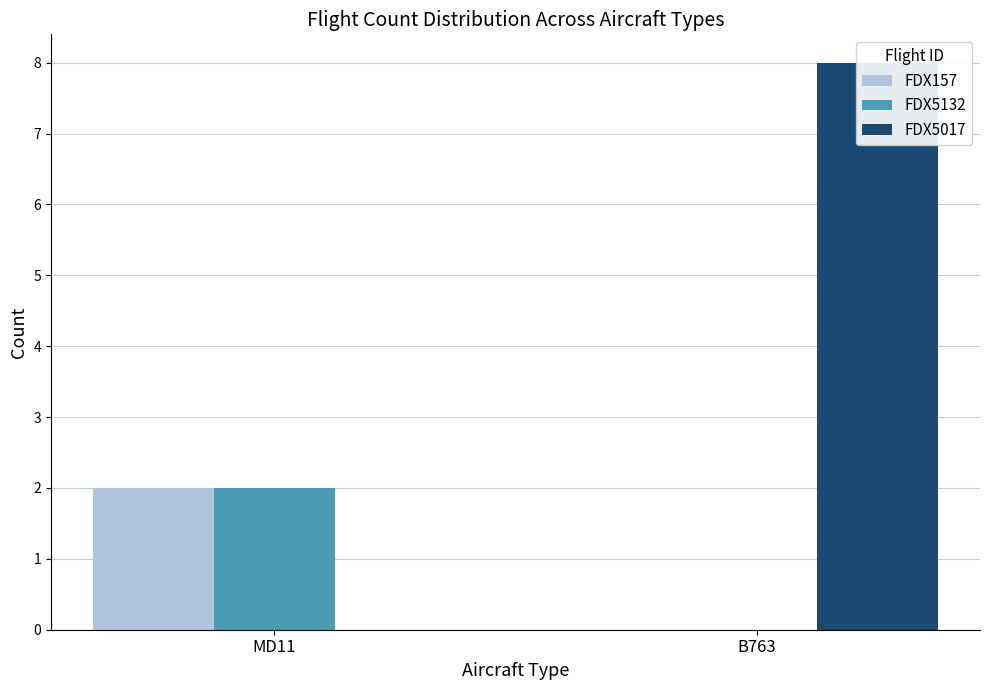

What is the label of the 2nd bar from the right?

MD11